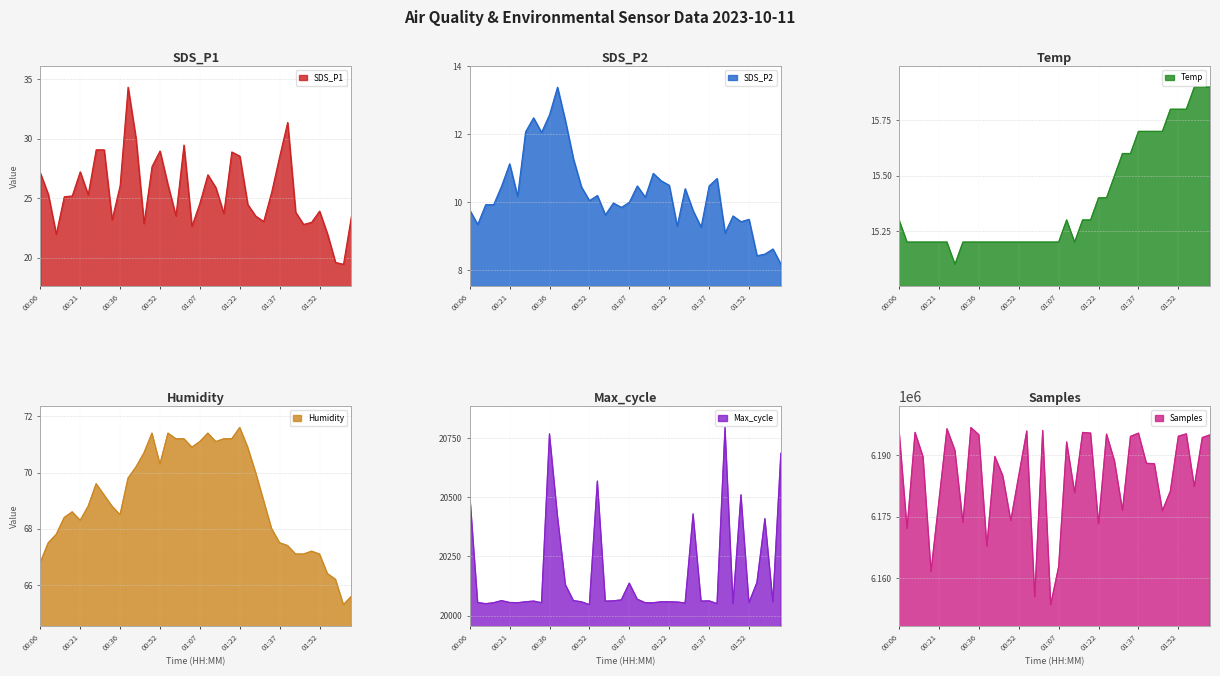

True or false: Max_cycle has a value of 20687.0 at 02:05.

True